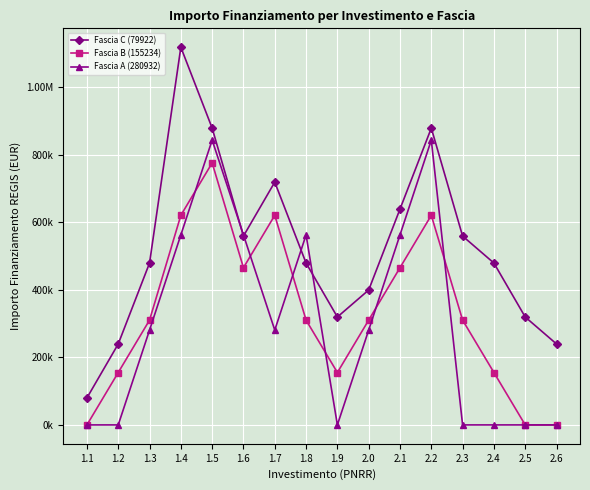

What is the spread (max minus min) of values at 1.6?

97162